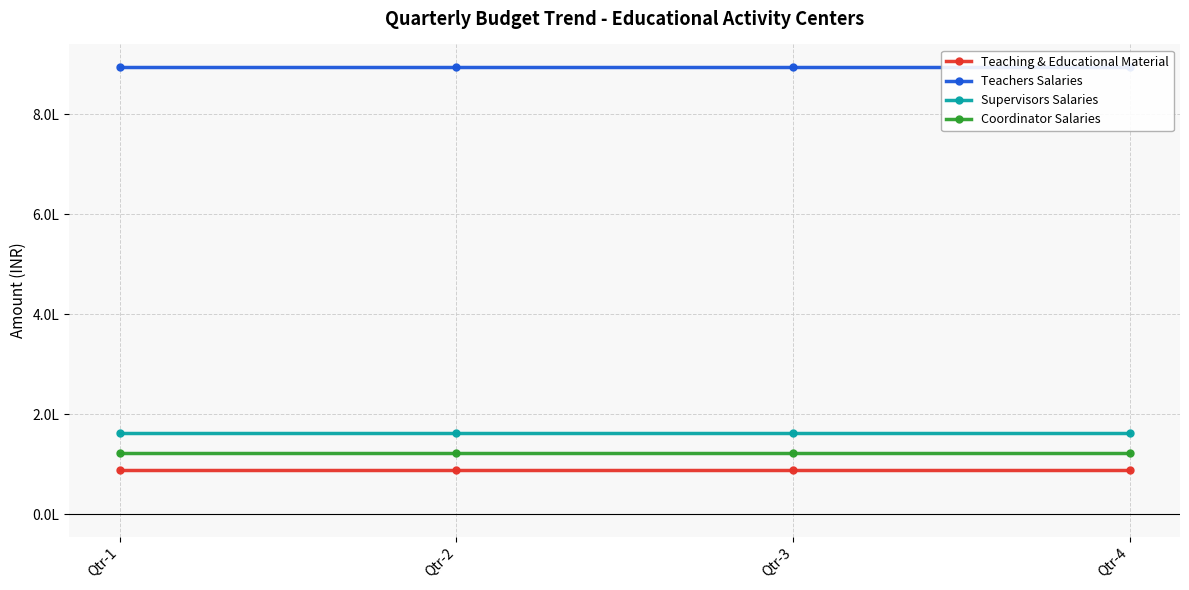

Is the value of Teaching & Educational Material at Qtr-1 greater than the value of Coordinator Salaries at Qtr-1?

No